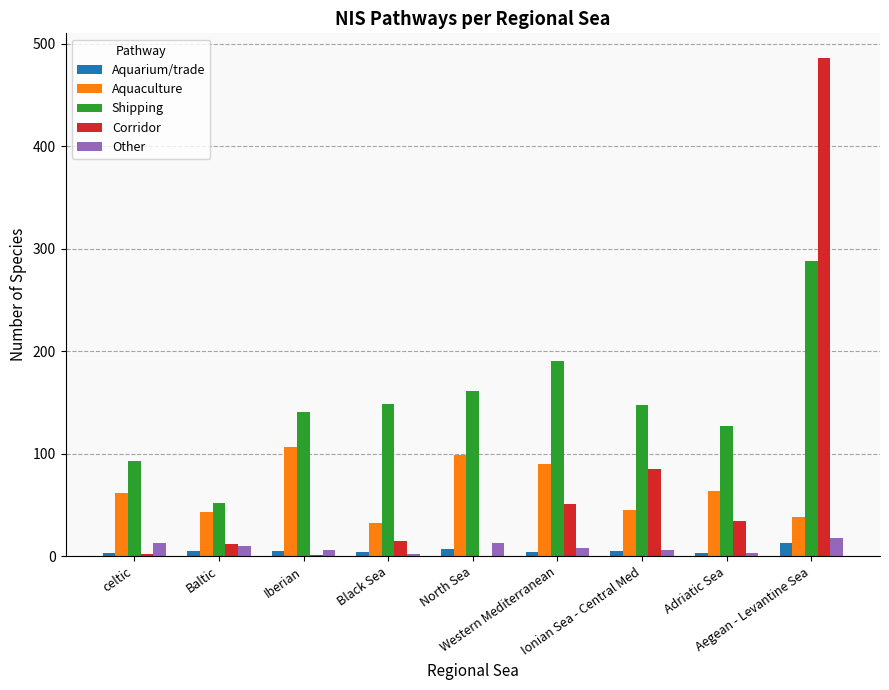

What is the sum of all Aquaculture values?

580